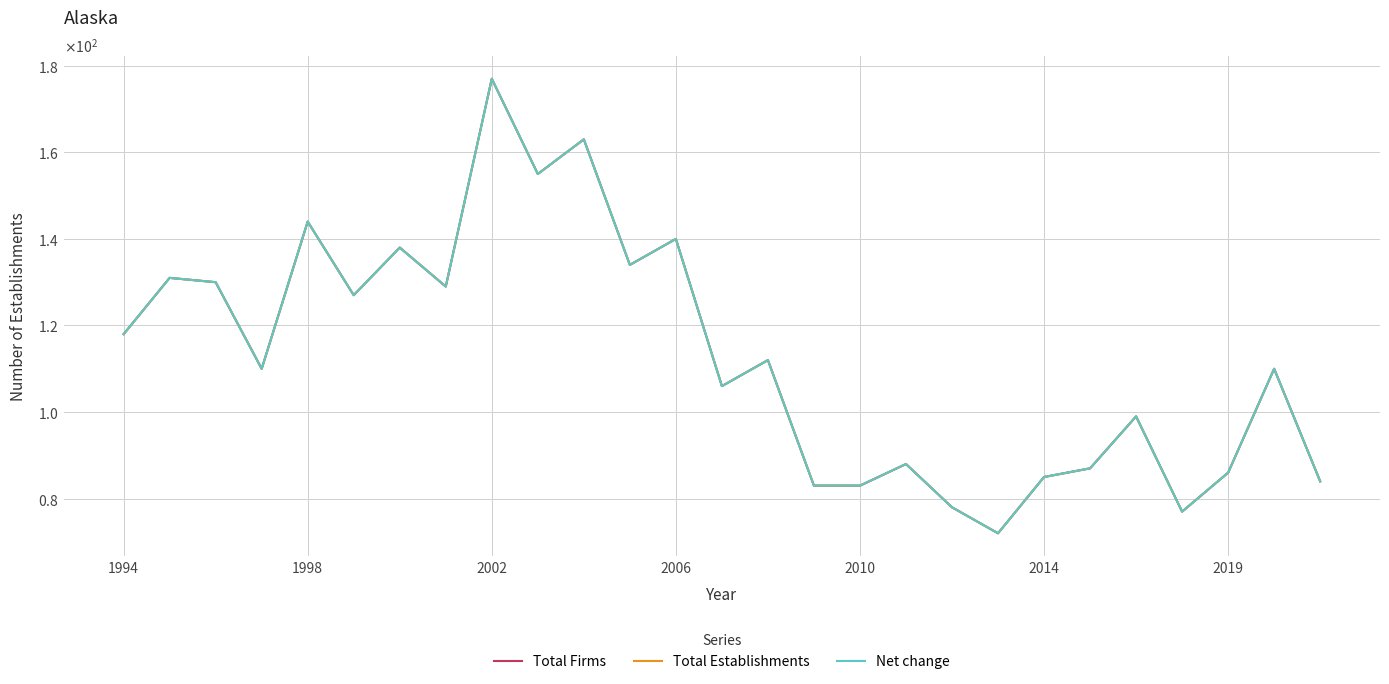

True or false: Total Firms and Total Establishments intersect in this chart.

False